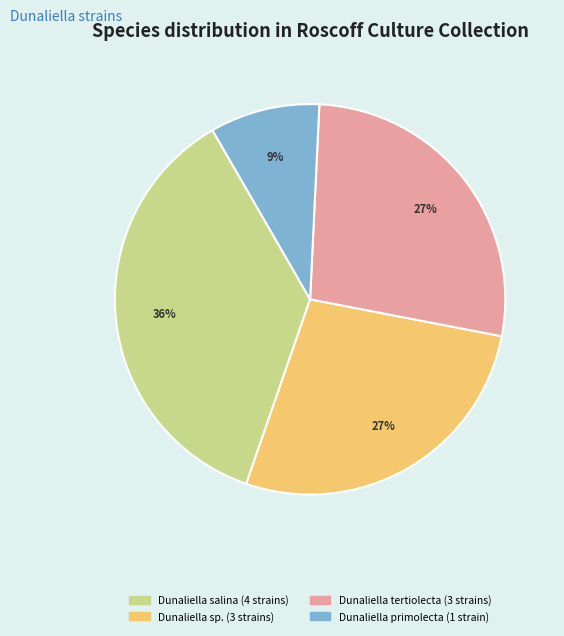

Does any single category account for the majority?

No